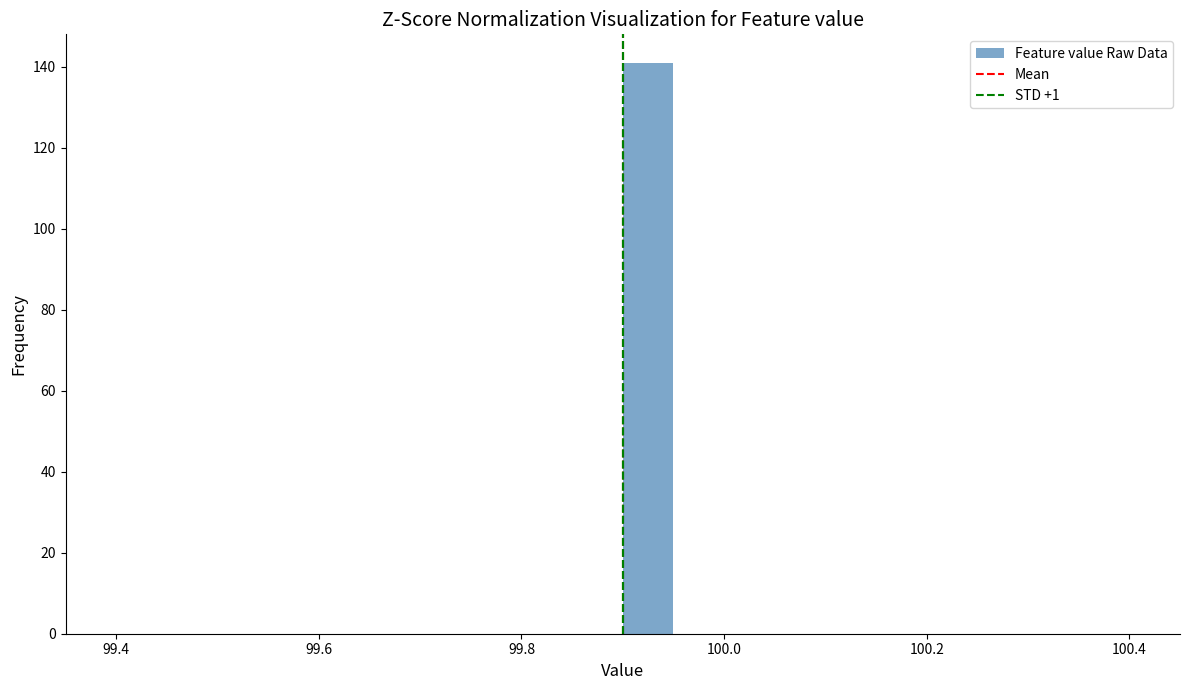

Around what value on the x-axis is the tallest bar? Give the approximate position of its centre, as read against the axis.

99.92